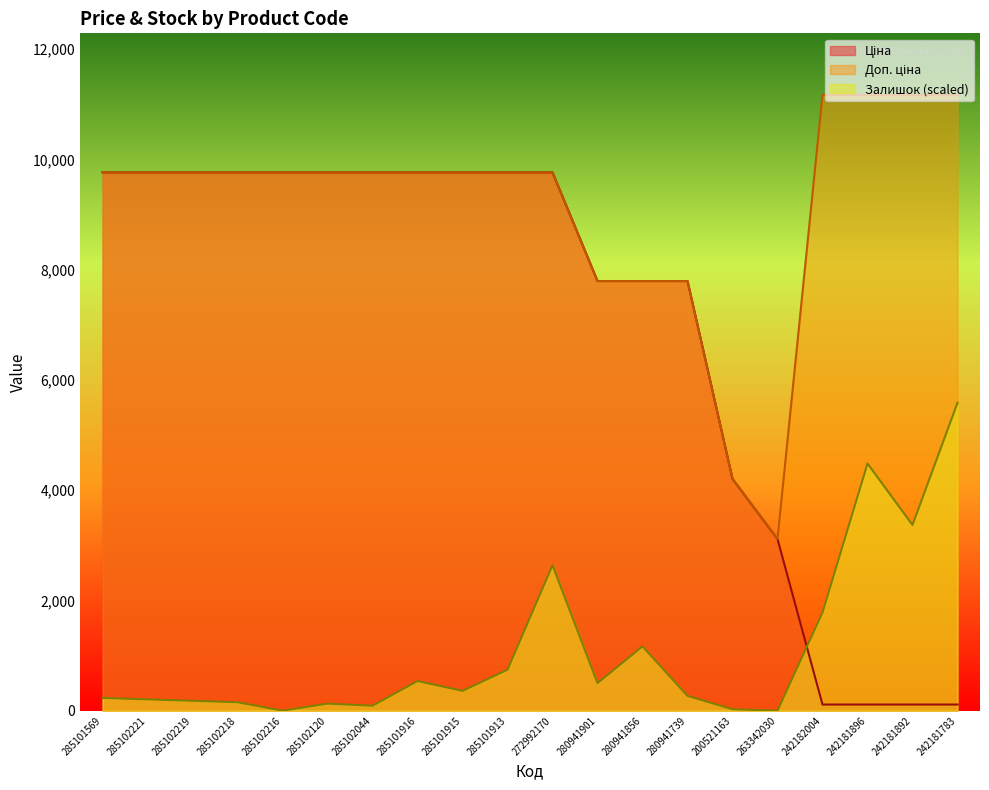

True or false: Доп. ціна and Ціна intersect in this chart.

False